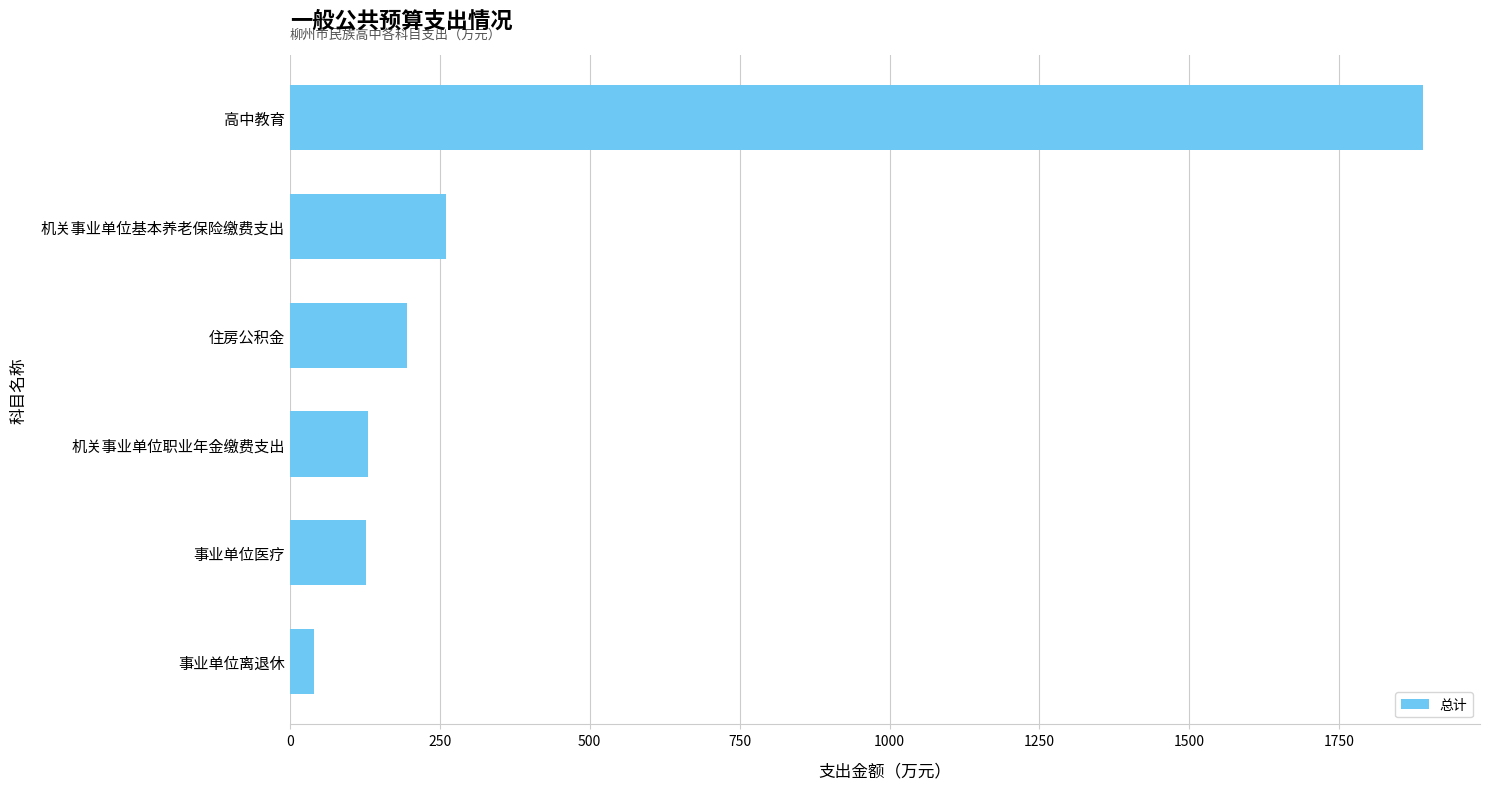

How many data points does each series have?

6